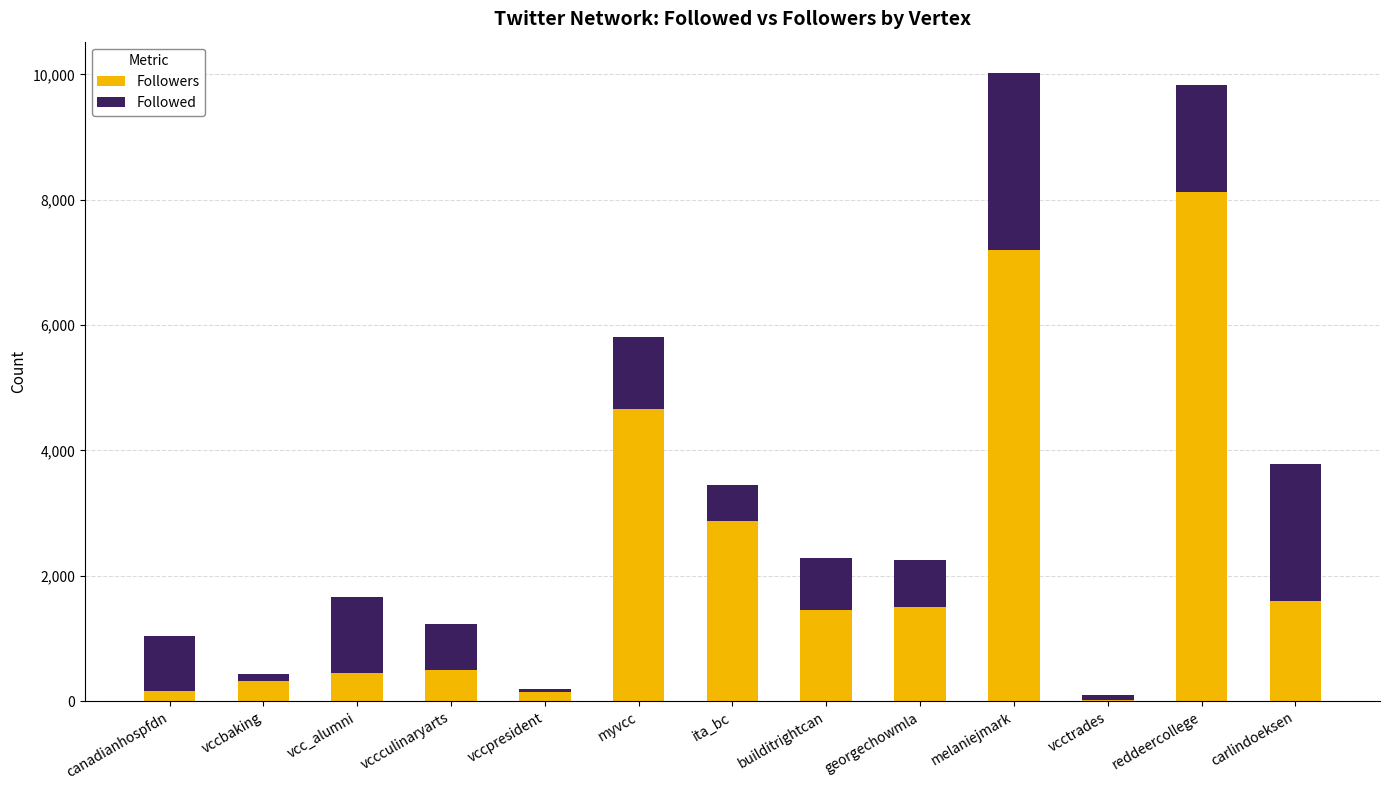

What is the total value across all series at vcc_alumni?

1670